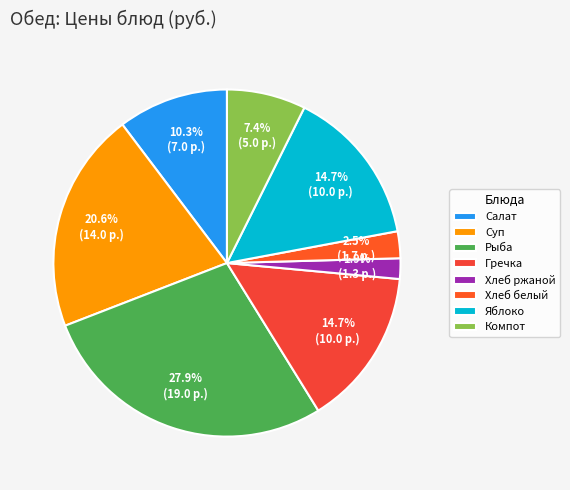

To the nearest percent, what is the difference between the Гречка and Хлеб белый slice percentages?

12%